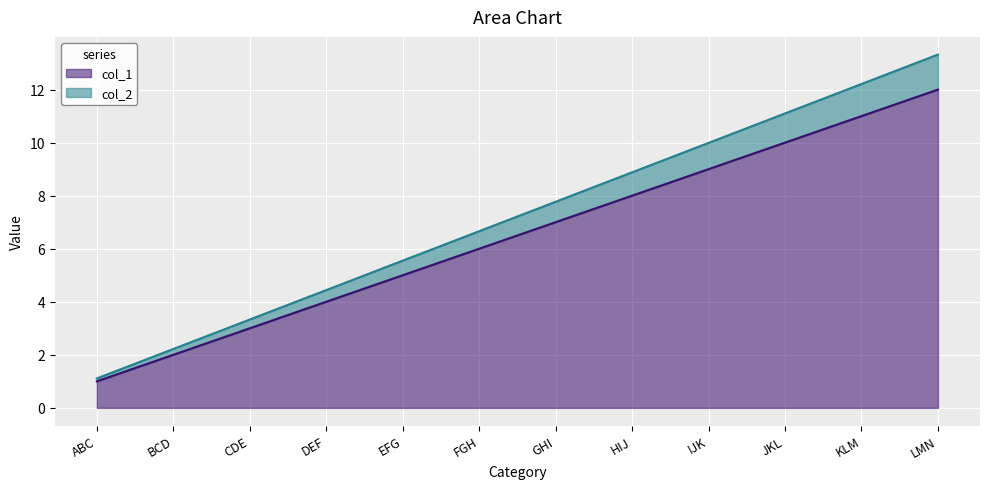

How many values in the col_2 series exceed 7?

6